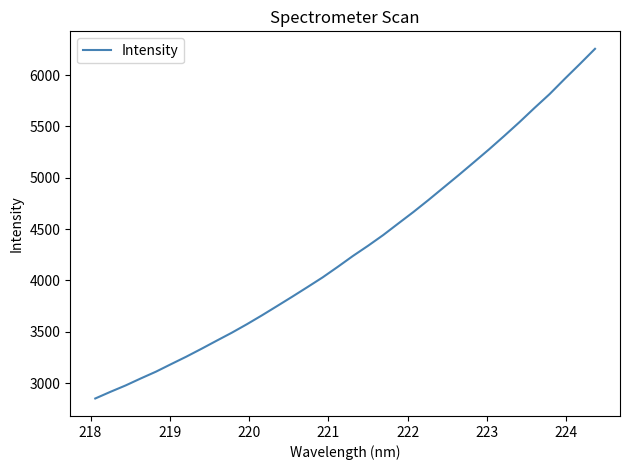

True or false: there are more than 0 points higher than both neighbors.

False